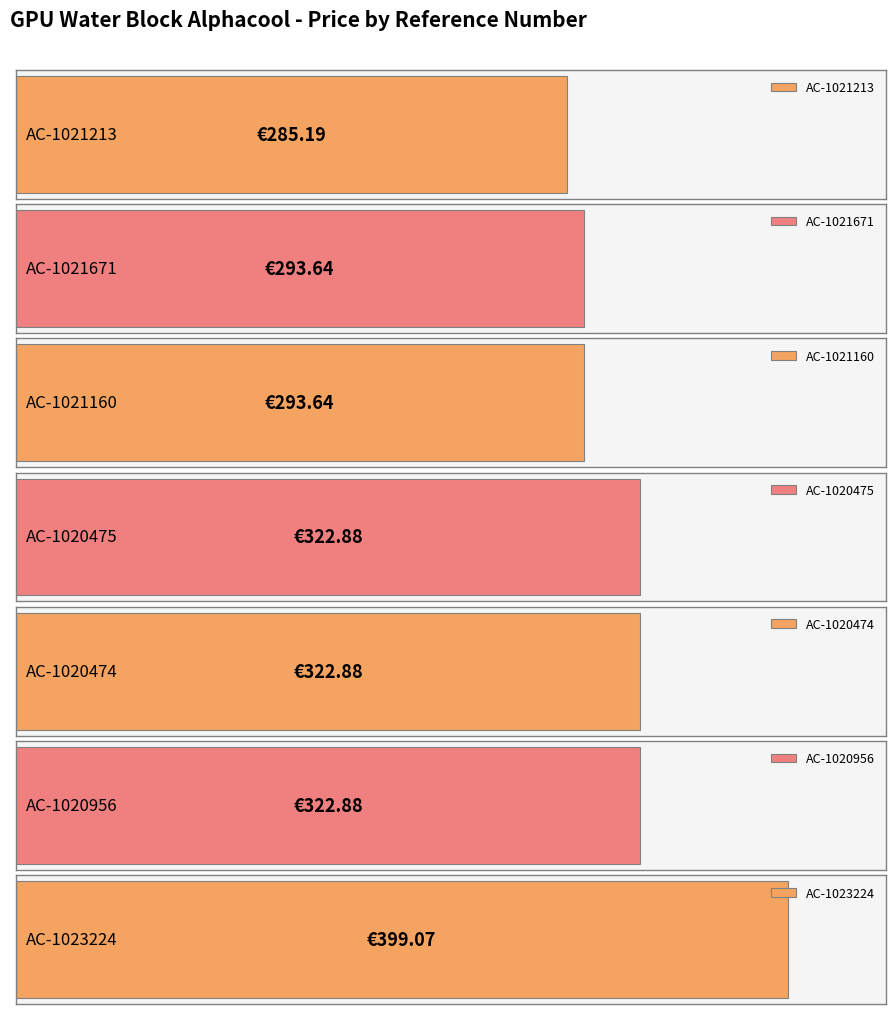

What is the sum of the values at AC-1020475 and AC-1021213?

608.1